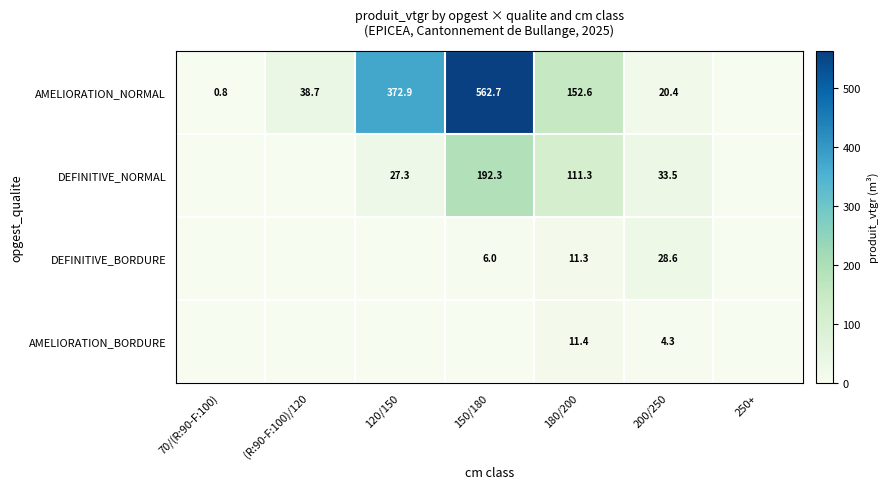

What is the spread (max minus min) of values at 150/180?

562.7